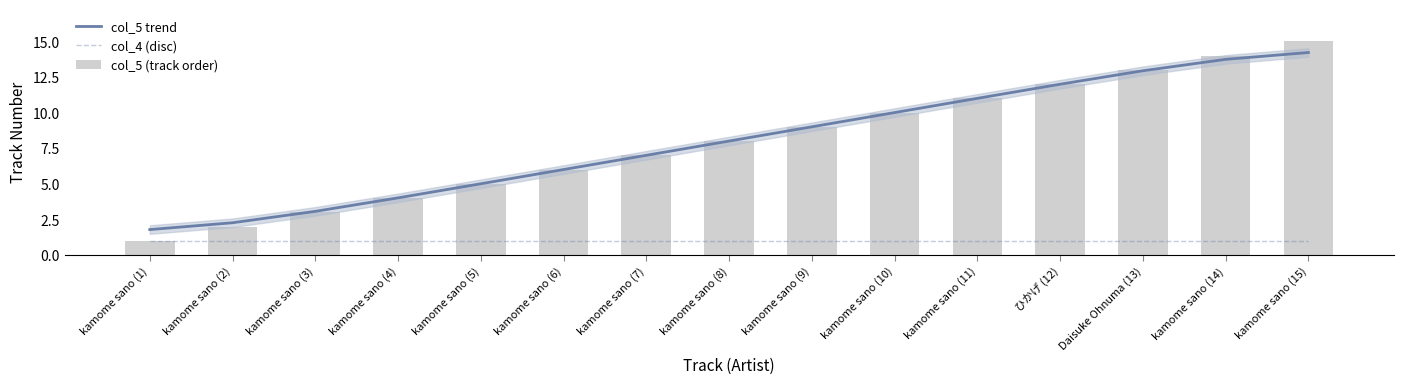

How many groups of bars are there?

15